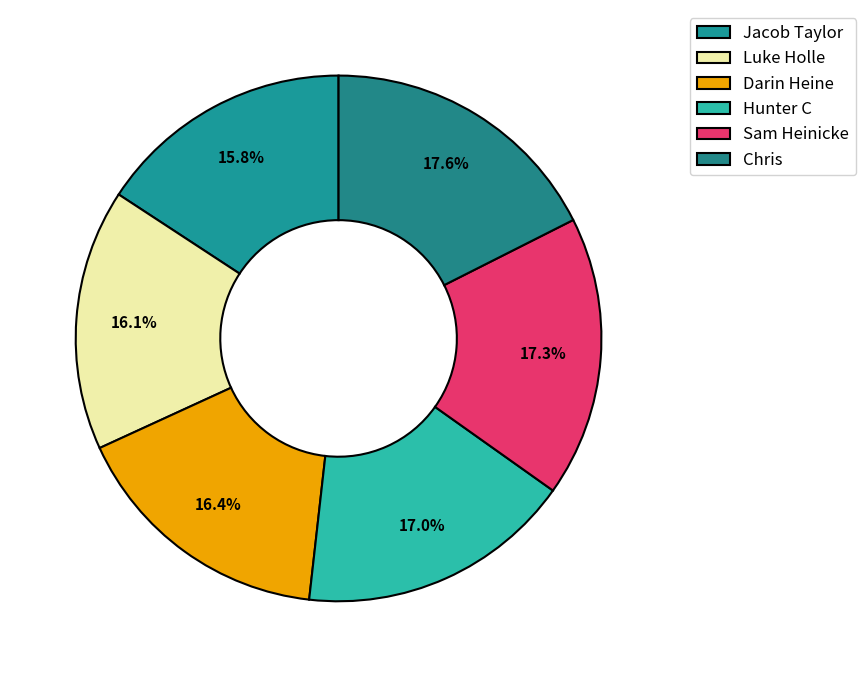

To the nearest percent, what is the average slice percentage?

17%